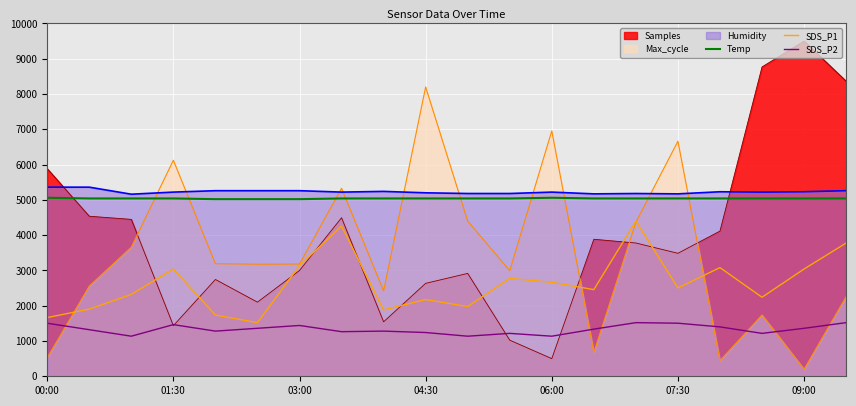

Which series has the largest range (max minus min)?

Samples